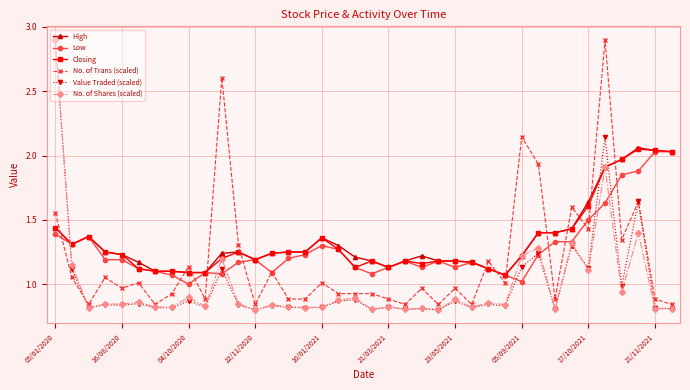

True or false: High has more than 2 points higher than both neighbors.

True